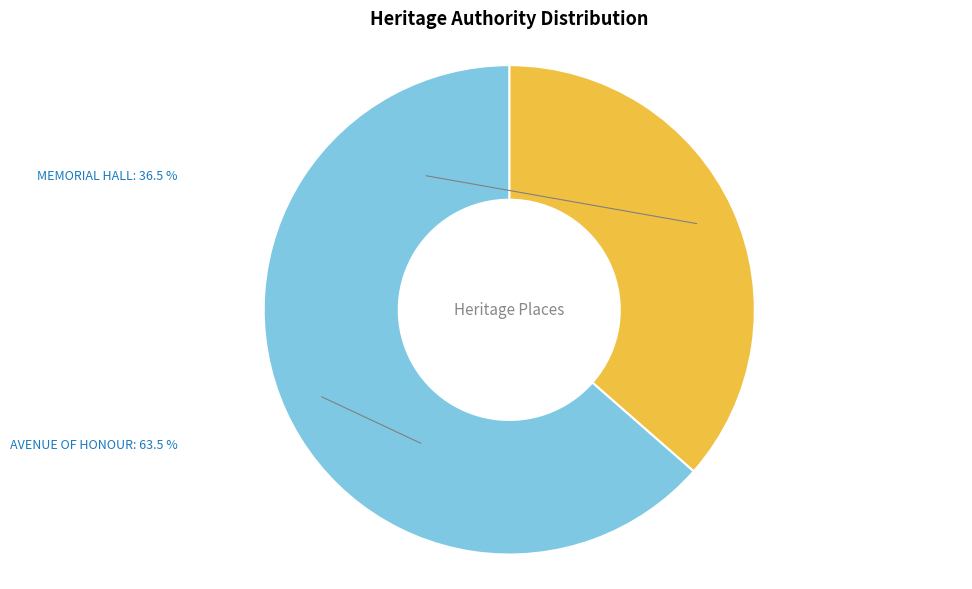

Which category accounts for the majority?

AVENUE OF HONOUR